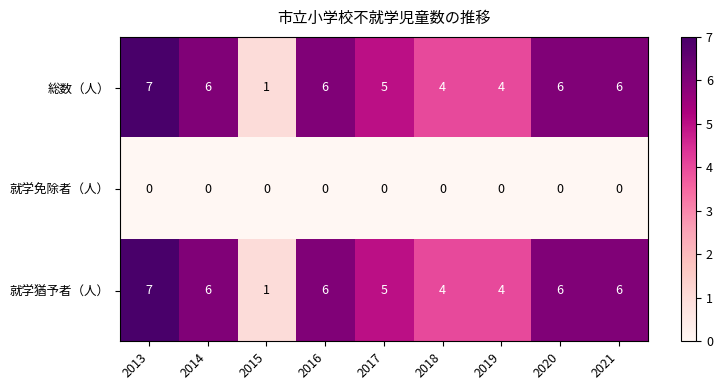

Which category has the highest value across all series?

2013